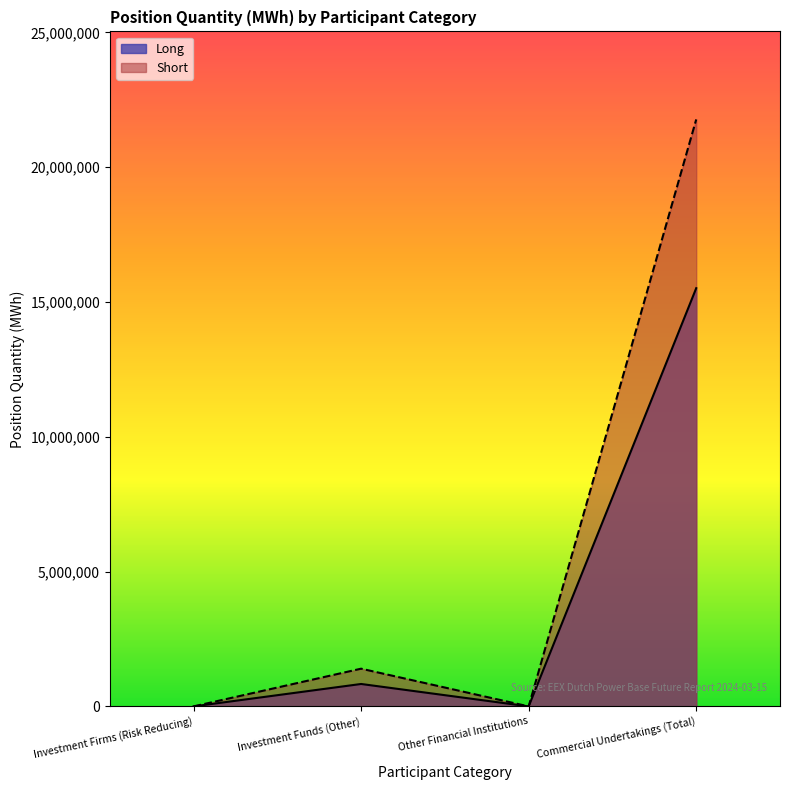

What is the difference between the Short values at Commercial Undertakings (Total) and Investment Funds (Other)?

20373898